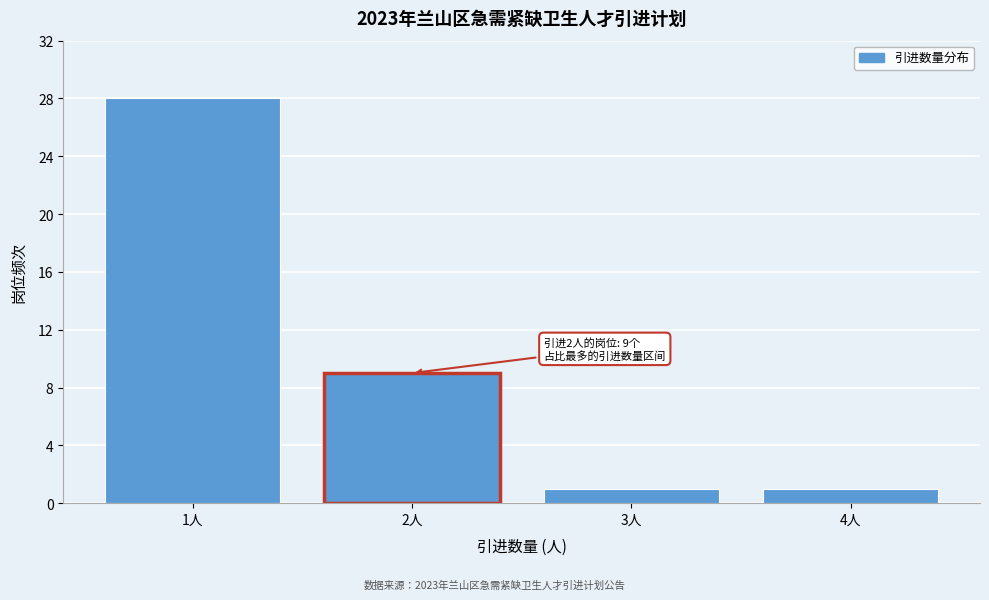

Reading right to left, list all the values displayed in this chart.

4人=1	3人=1	2人=9	1人=28